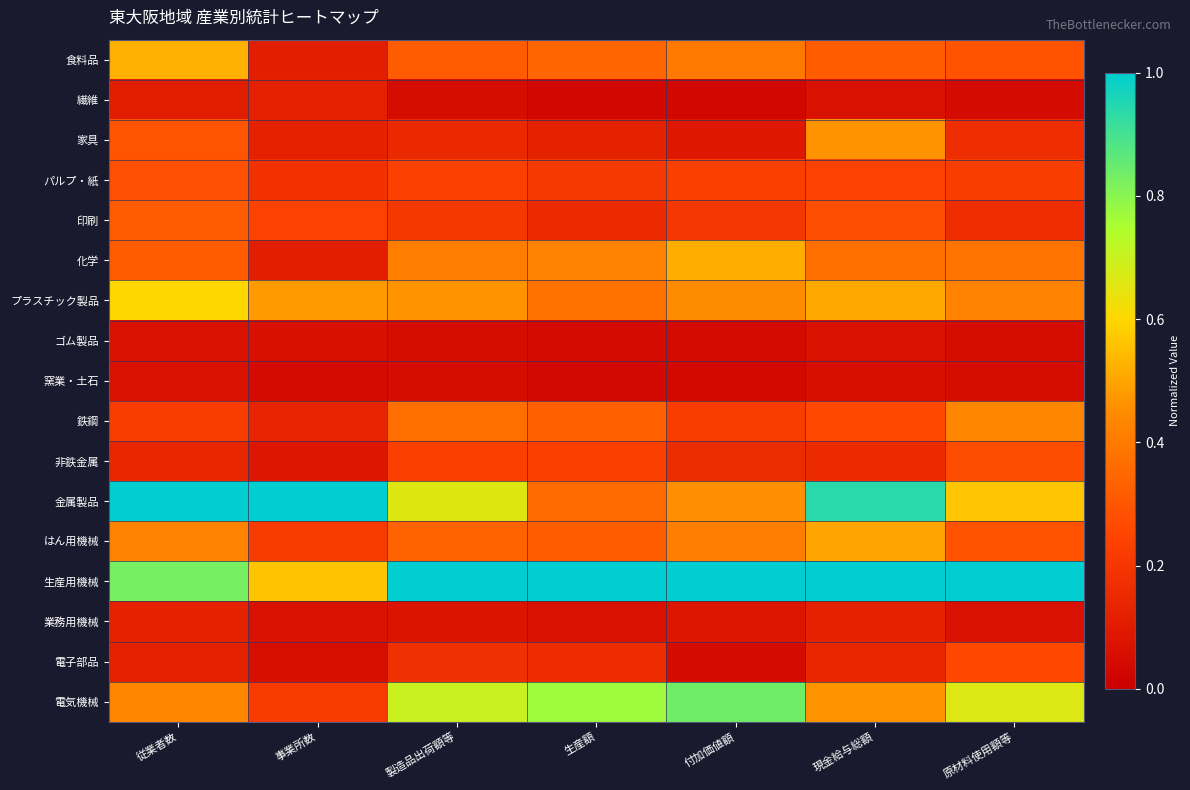

Which series has the largest total across all categories?

生産用機械